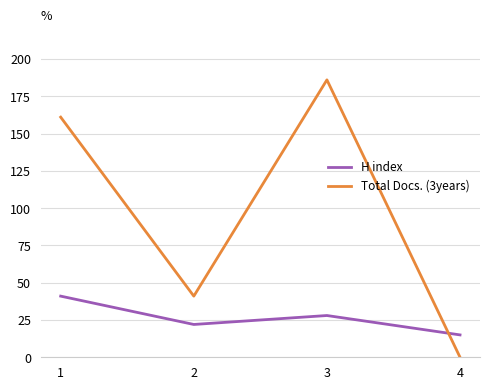

What is the sum of the Total Docs. (3years) values at 4 and 2?

41